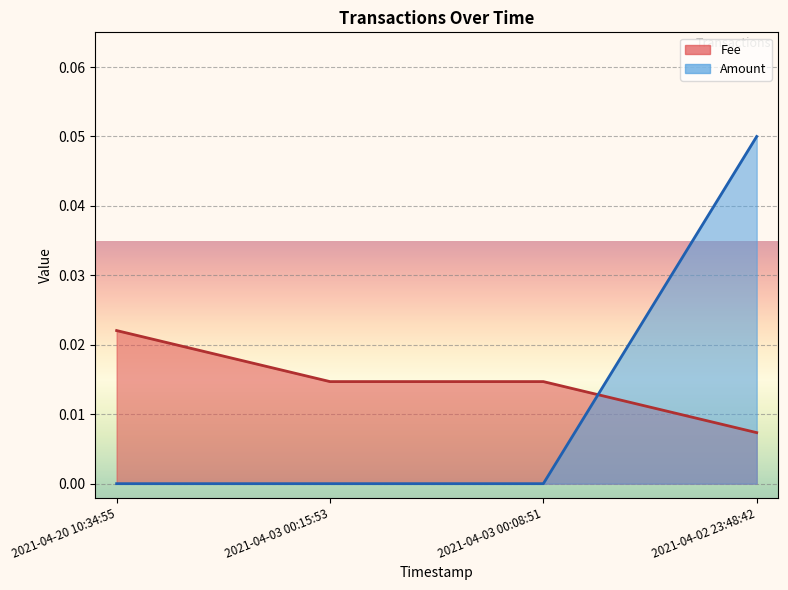

True or false: Fee and Amount intersect in this chart.

True